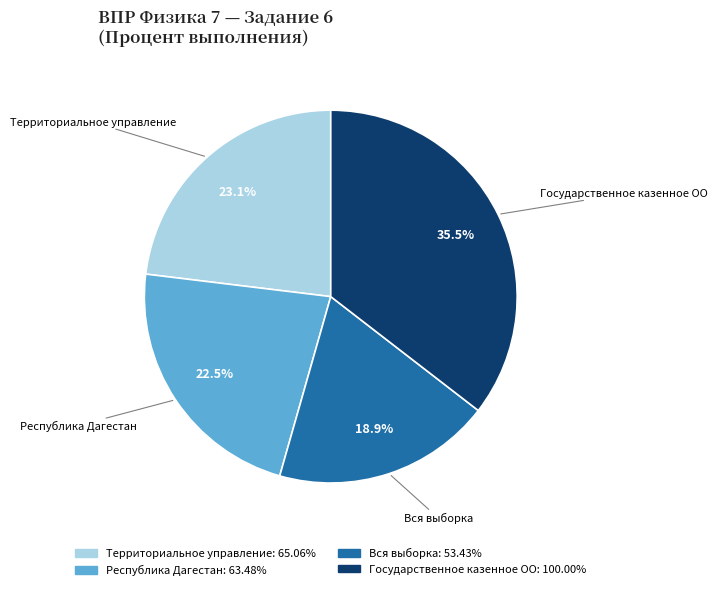

To the nearest percent, what is the average slice percentage?

25%